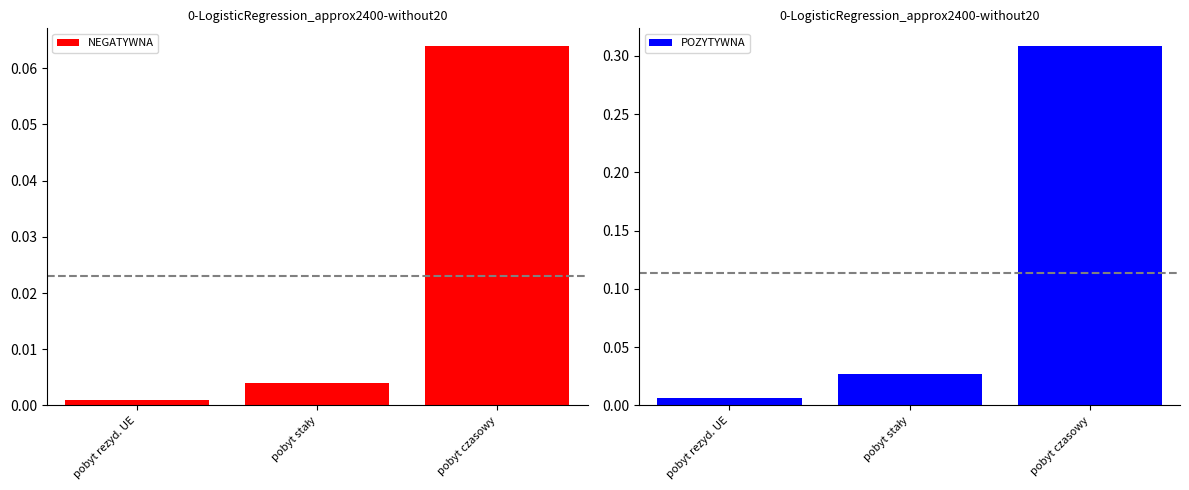

Read the POZYTYWNA value at pobyt czasowy.

0.3